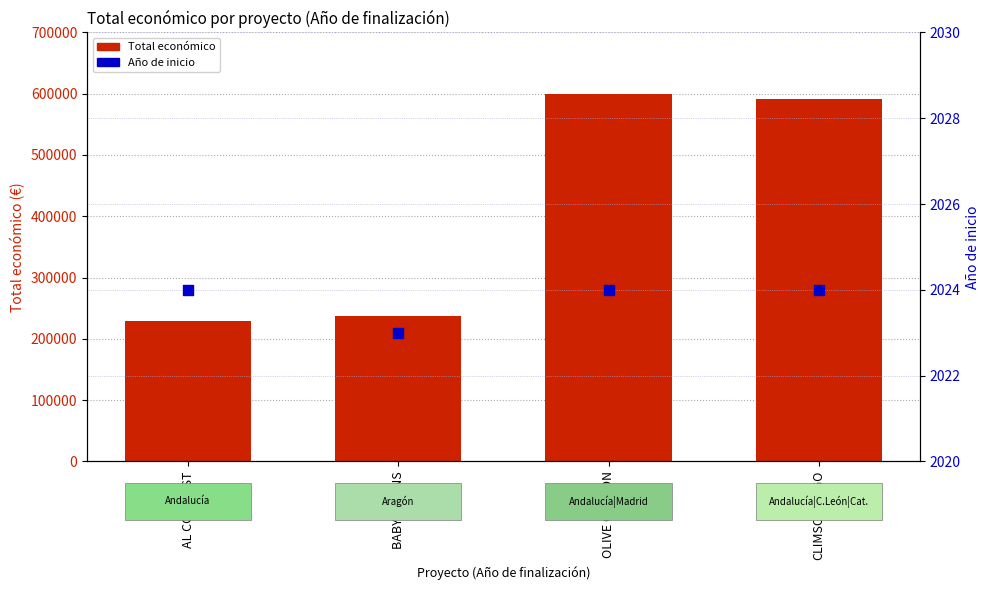

What are all the series names shown in the legend?

Total económico, Año de inicio